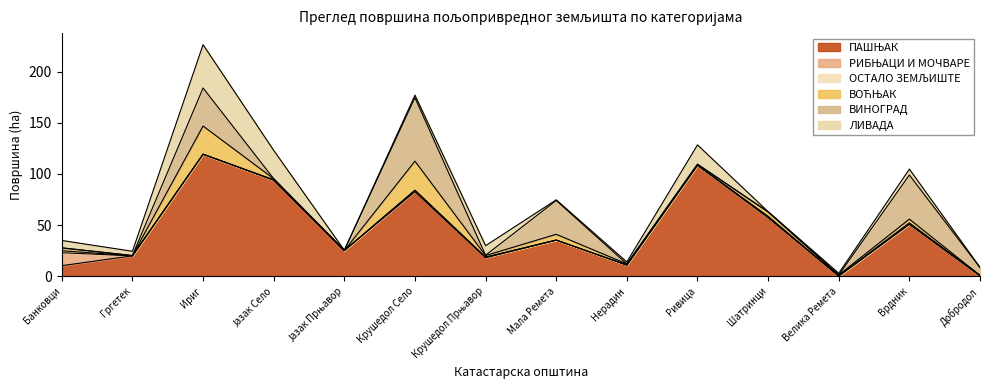

Is it true that ПАШЊАК equals 186.1 at Ривица?

False